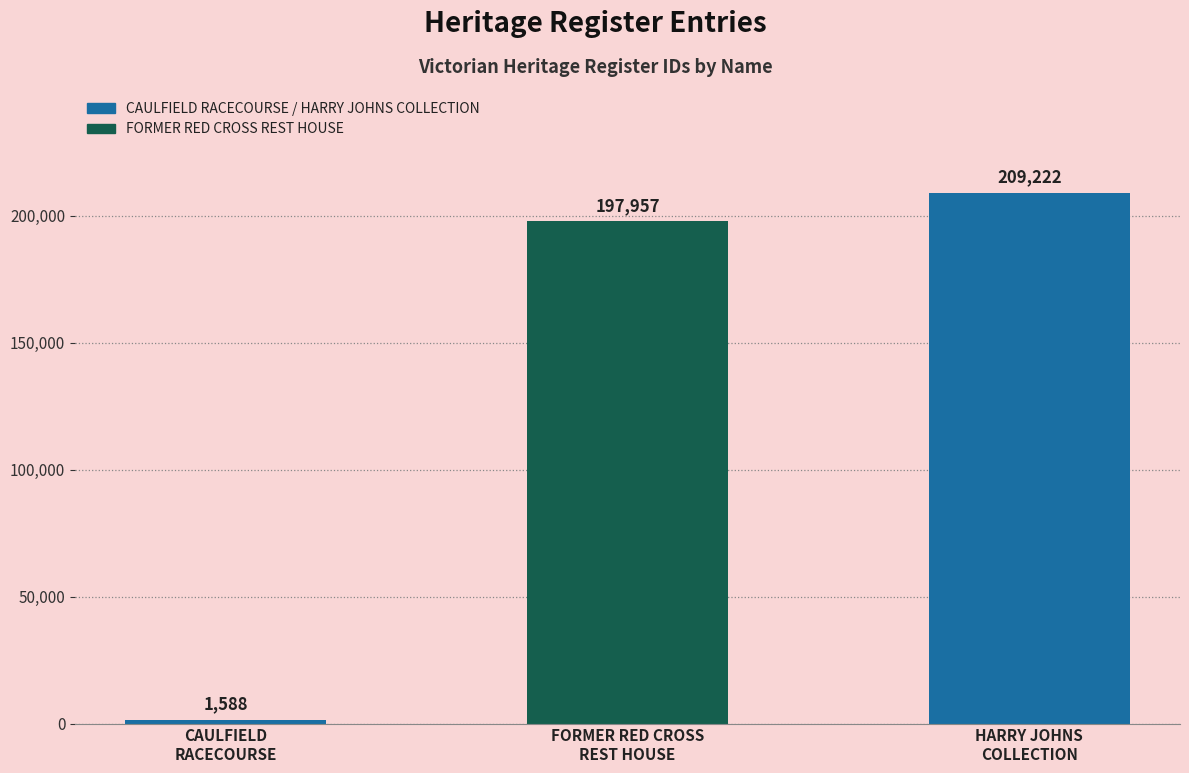

List the labels in order of value, smallest first.

CAULFIELD
RACECOURSE, FORMER RED CROSS
REST HOUSE, HARRY JOHNS
COLLECTION